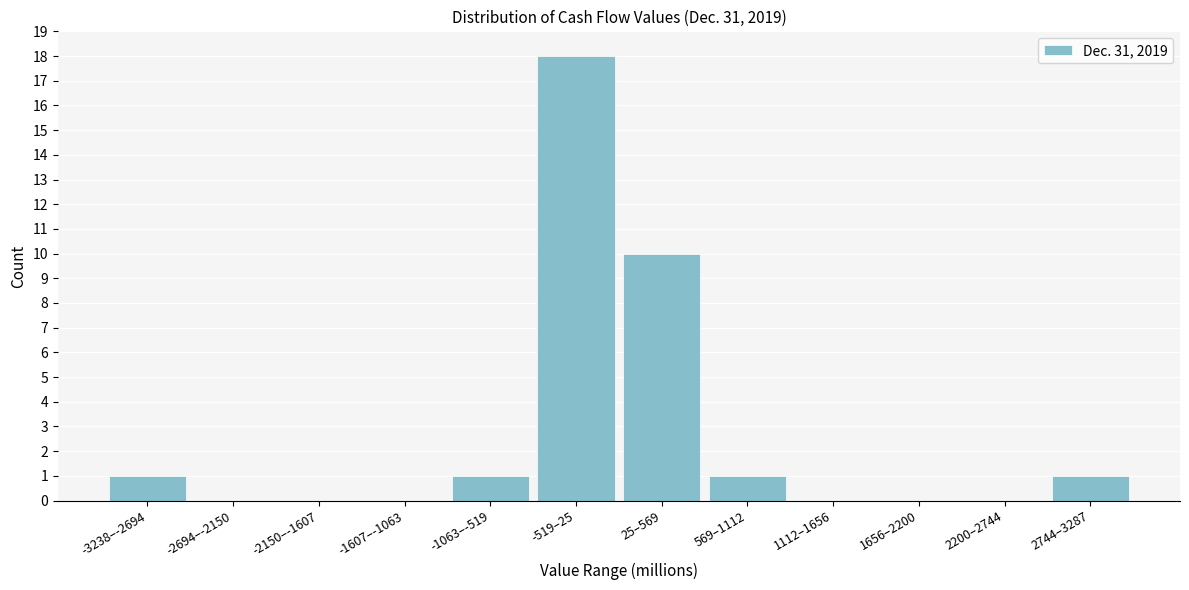

Reading left to right, extract all data points from this chart.

-3238–-2694=1	-2694–-2150=0	-2150–-1607=0	-1607–-1063=0	-1063–-519=1	-519–25=18	25–569=10	569–1112=1	1112–1656=0	1656–2200=0	2200–2744=0	2744–3287=1